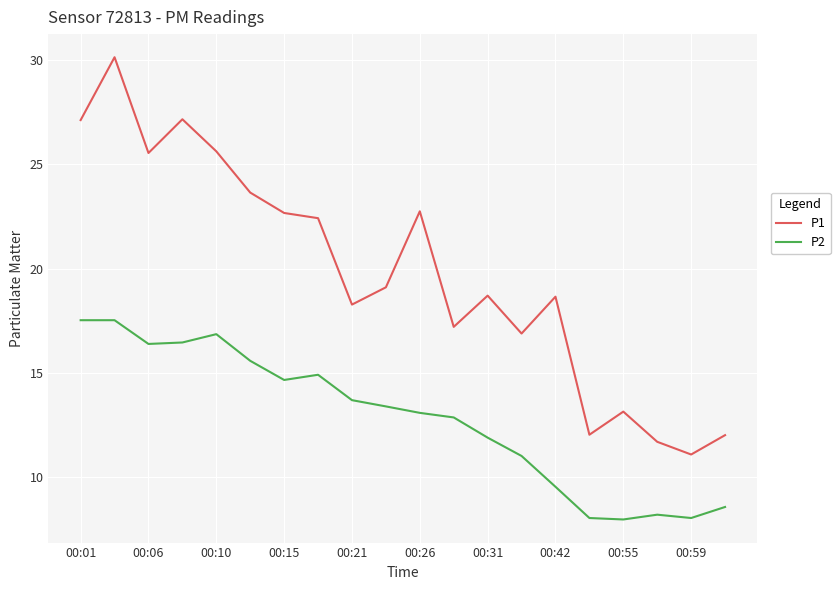

Which series has the widest spread of values?

P1